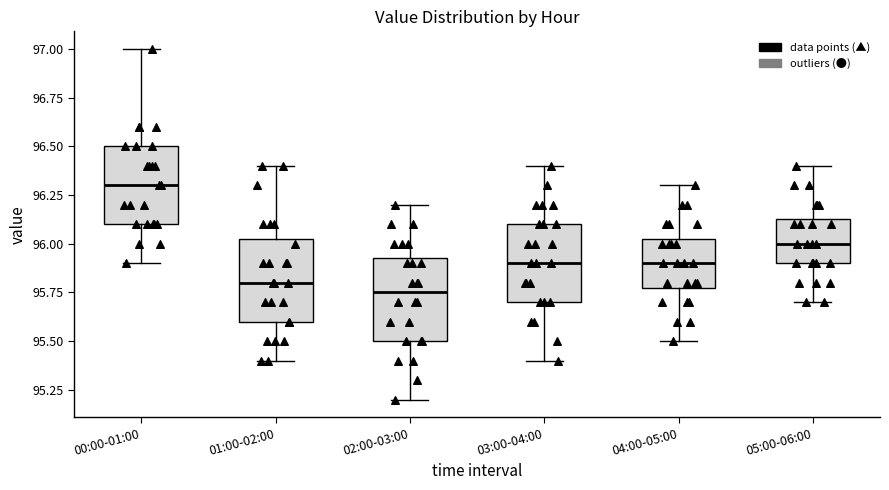

Reading left to right, transcribe this box plot: for each box, give where its median line is, the range the box spans, and where its two whiskers end, as read against the y-axis. The values are not printed on the chart, so give them approximately, as read against the axis.

00:00-01:00: median 96.30, box 96.10 to 96.50, whiskers 95.90 to 97.00
01:00-02:00: median 95.80, box 95.60 to 96.05, whiskers 95.40 to 96.40
02:00-03:00: median 95.75, box 95.50 to 95.95, whiskers 95.20 to 96.20
03:00-04:00: median 95.90, box 95.70 to 96.10, whiskers 95.40 to 96.40
04:00-05:00: median 95.90, box 95.80 to 96.05, whiskers 95.50 to 96.30
05:00-06:00: median 96.00, box 95.90 to 96.15, whiskers 95.70 to 96.40